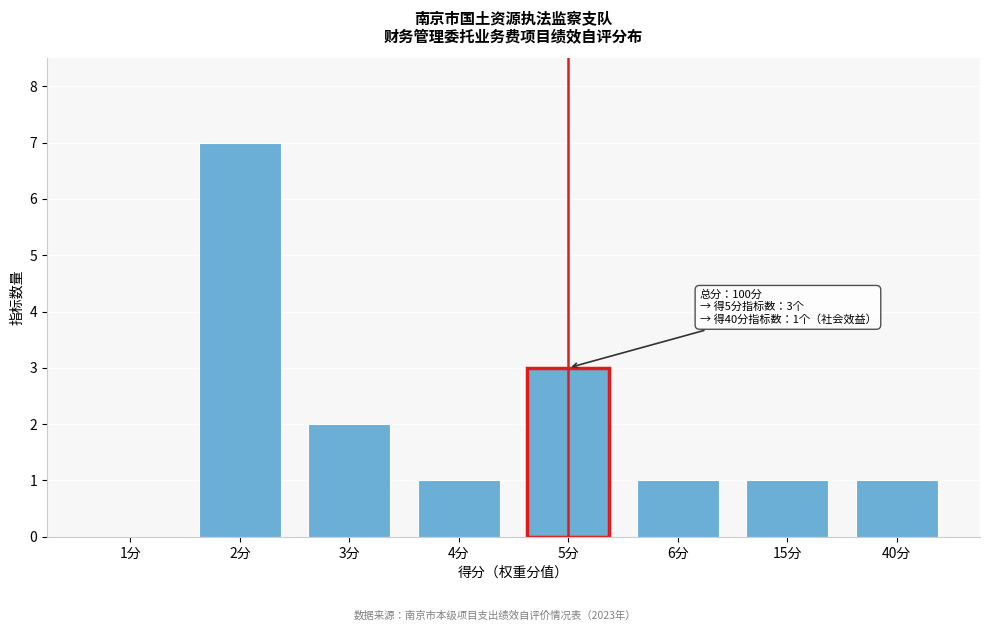

Reading right to left, transcribe all the data shown in this chart.

40分=1	15分=1	6分=1	5分=3	4分=1	3分=2	2分=7	1分=0